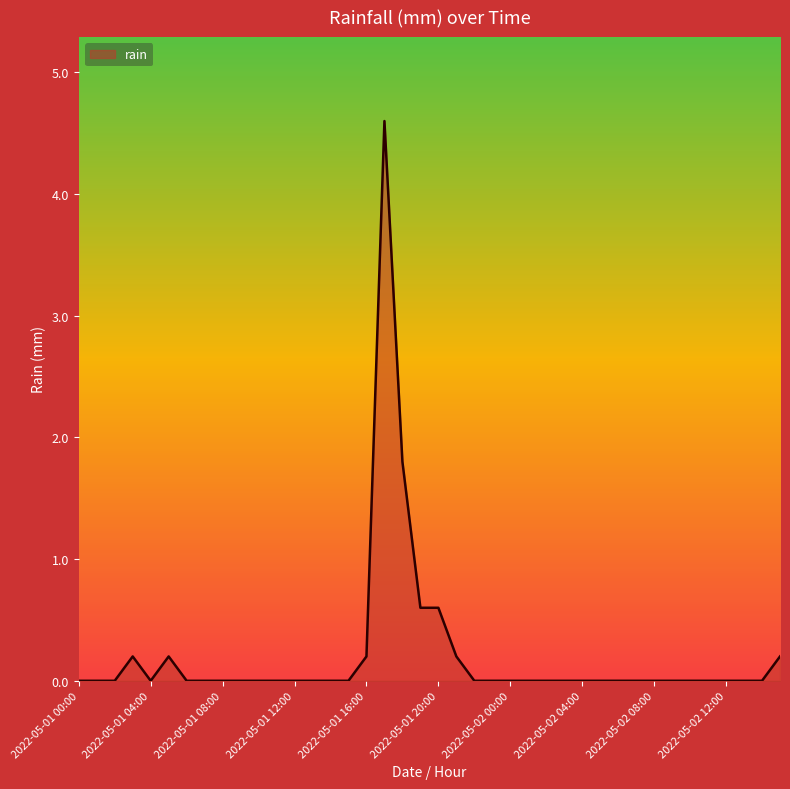

What is the greatest value displayed?

4.6